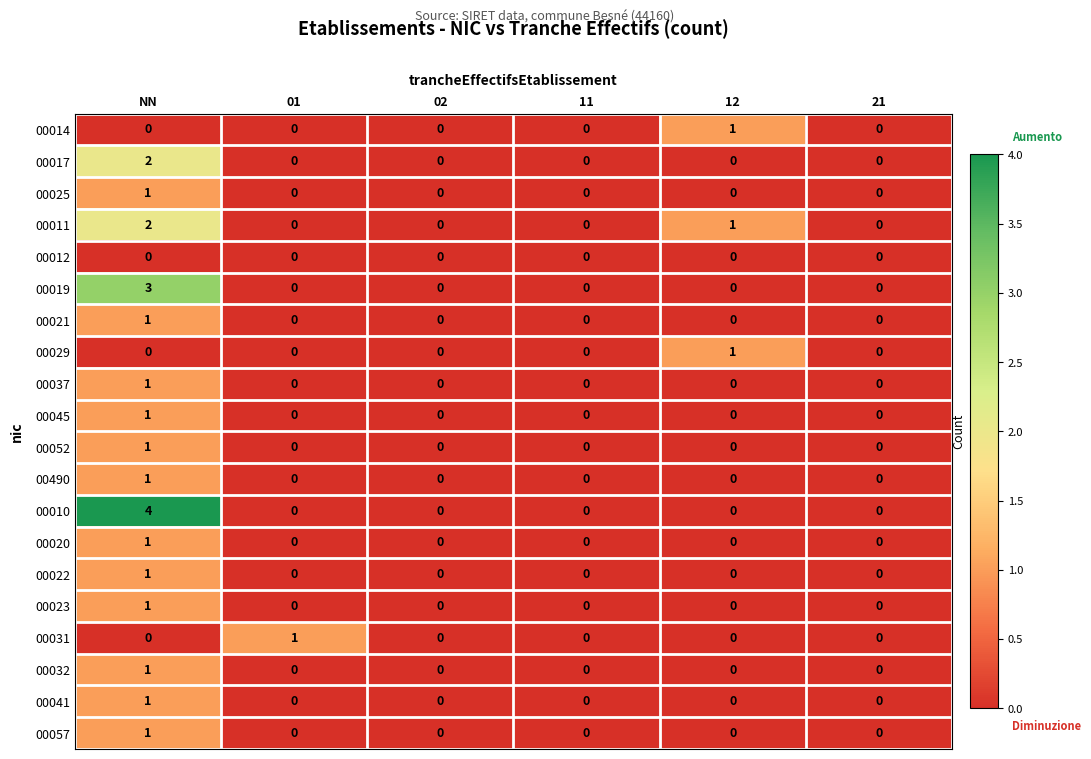

At which category does the chart reach its peak across all series?

NN